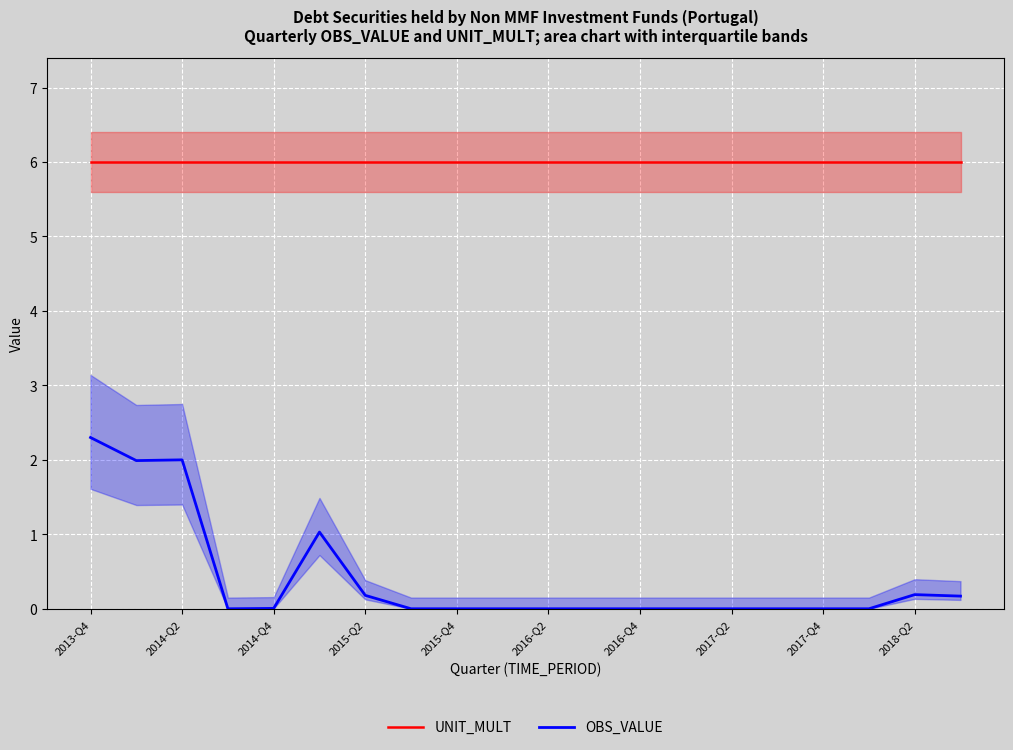

True or false: OBS_VALUE has a value of 0.9 at 2014-Q2.

False